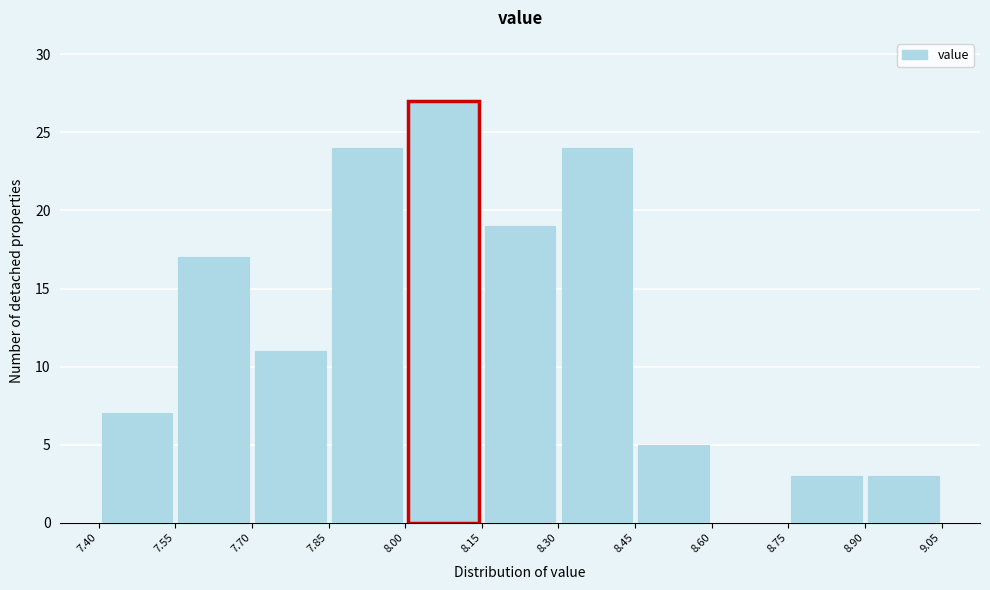

How tall is the bar that spans 7.85 to 8.00 on the x-axis? The values are not printed on the chart, so give them approximately, as read against the axis.

24